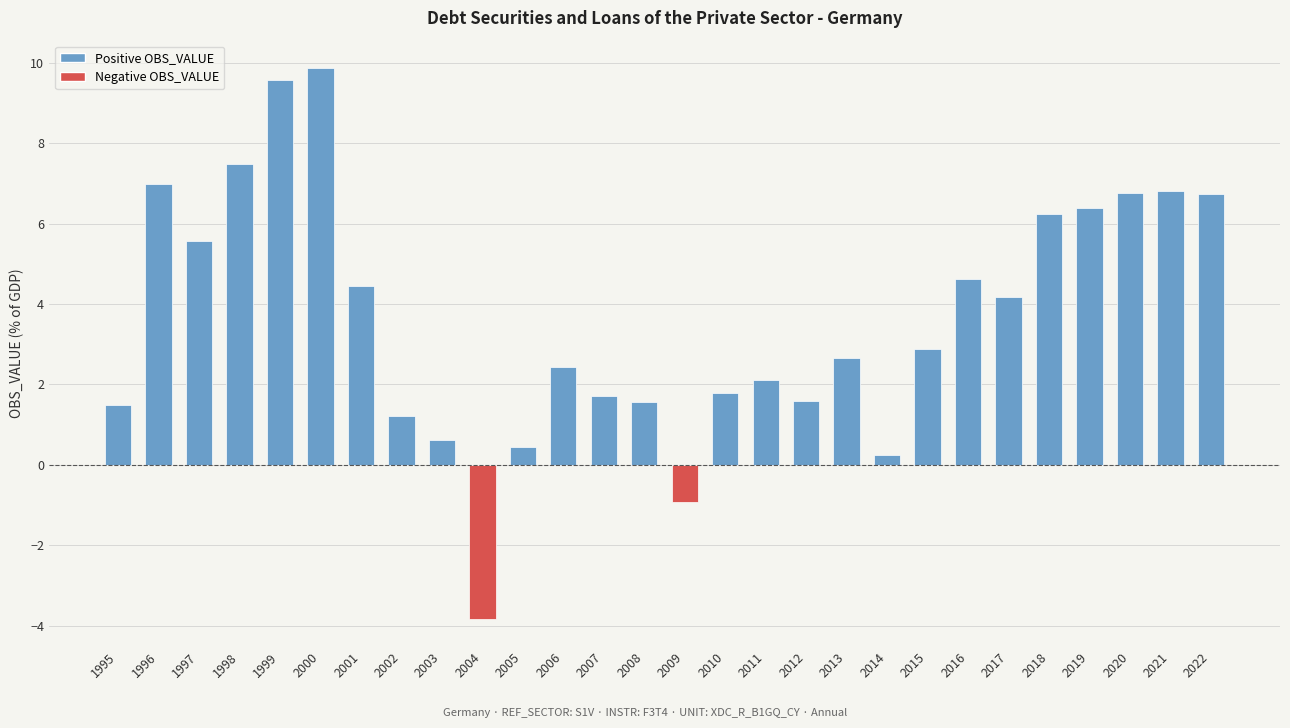

How many values are below zero?

2